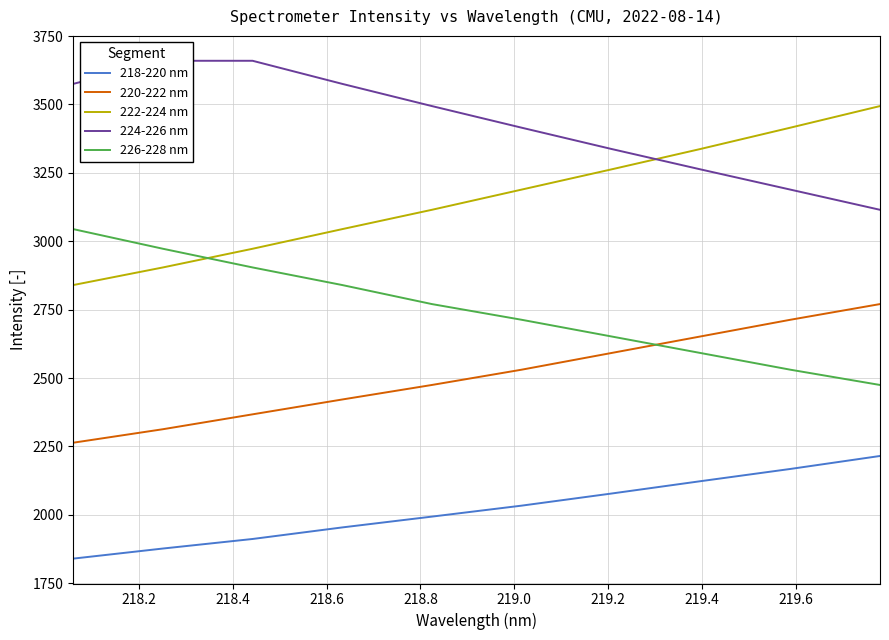

True or false: 218-220 nm and 220-222 nm cross at least once.

False